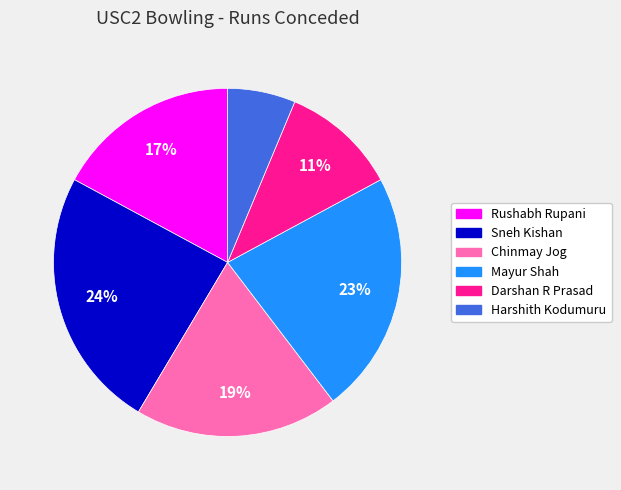

To the nearest percent, what portion does Sneh Kishan represent?

24%